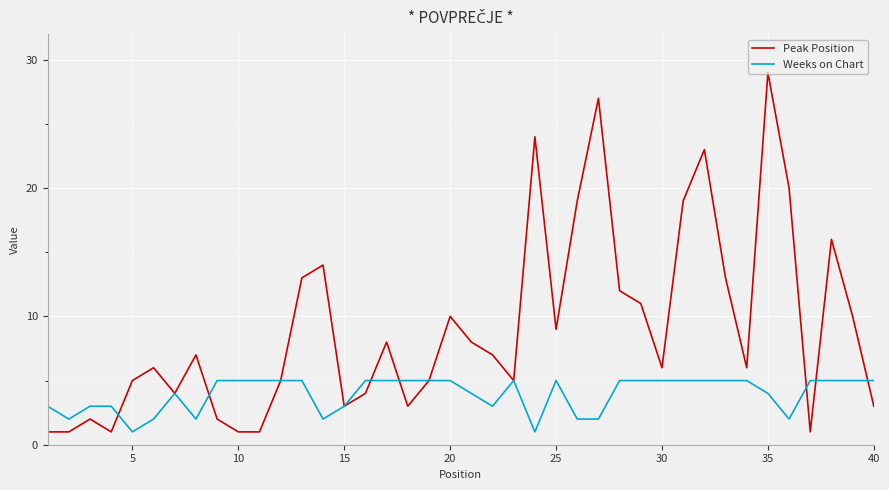

What is the highest value of the Weeks on Chart series?

5